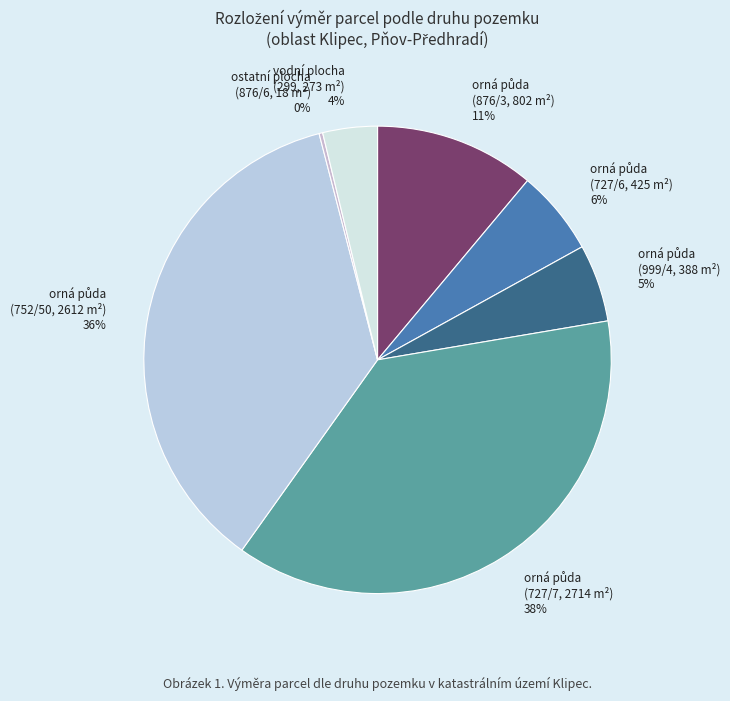

Does any single category account for the majority?

No